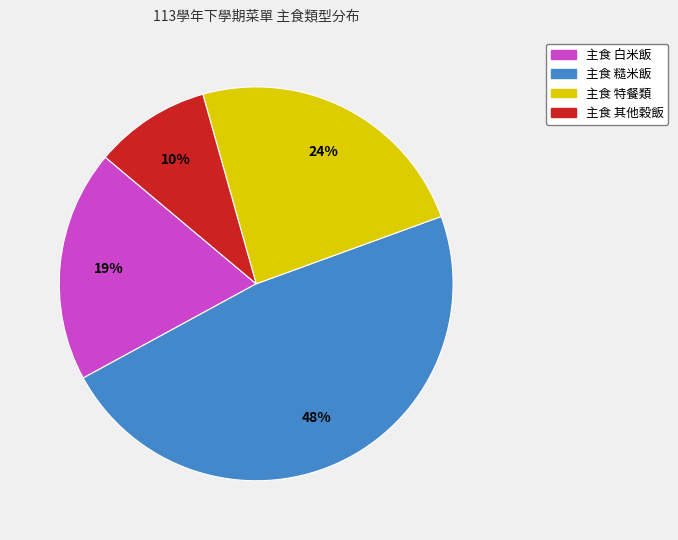

Is there a majority slice in this chart?

No